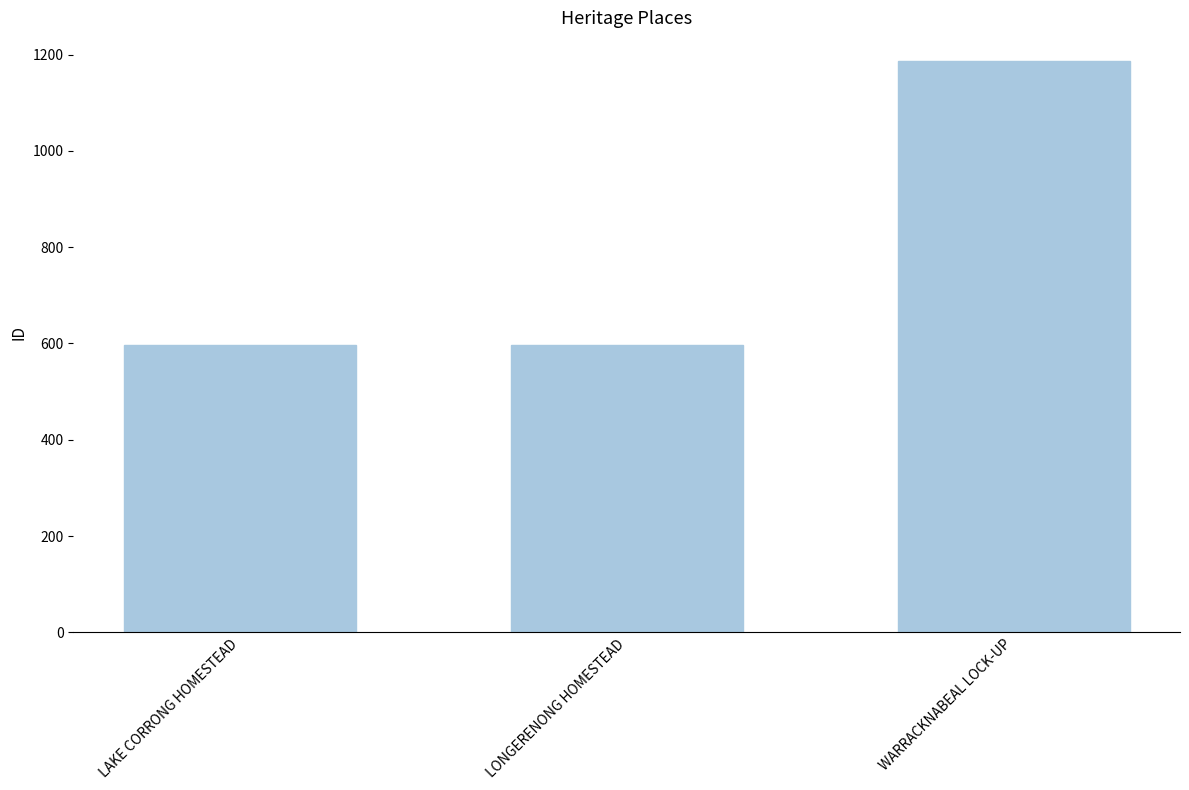

What is the change in value from LAKE CORRONG HOMESTEAD to WARRACKNABEAL LOCK-UP?

+591